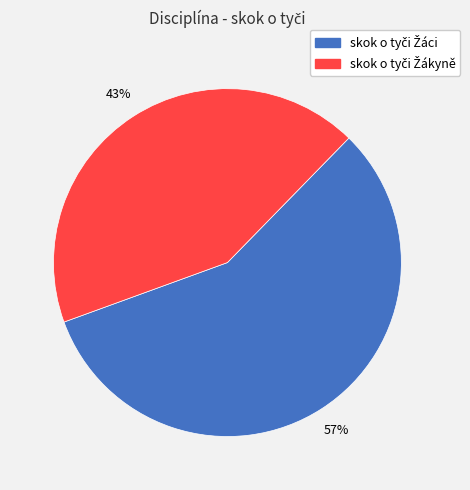

To the nearest percent, what is the difference between the largest and smallest slice percentages?

14%